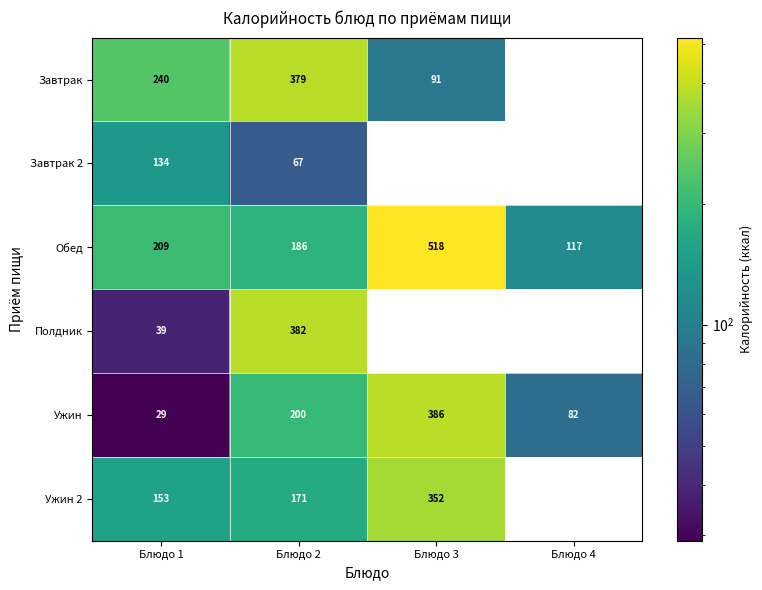

What is the average value of the Обед series?

257.5